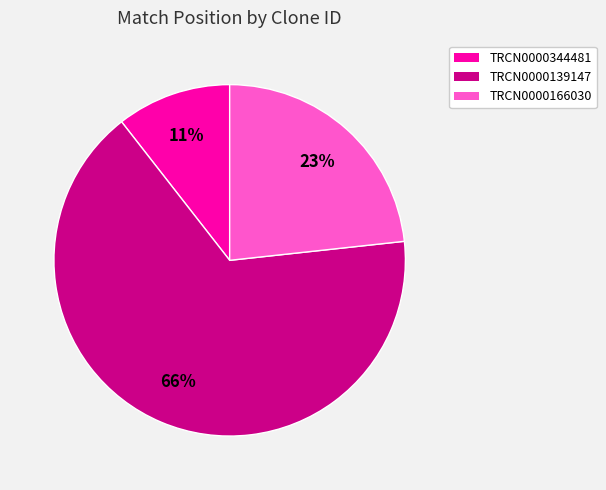

Which category has the biggest portion of the pie?

TRCN0000139147